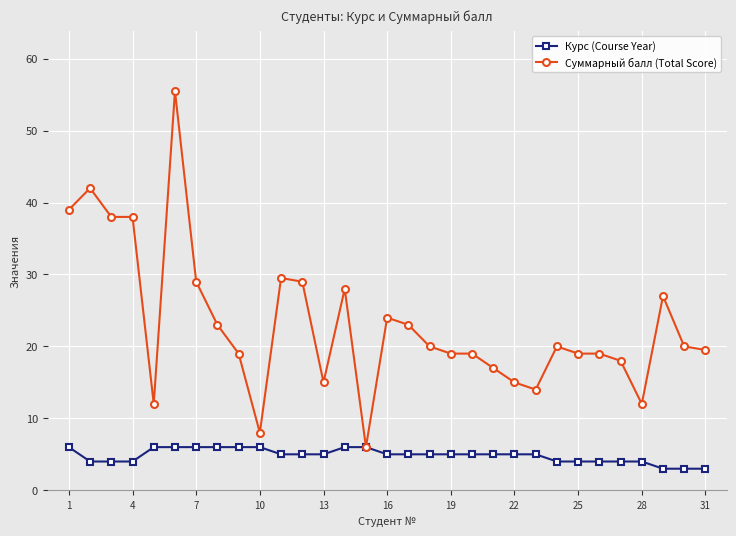

Which series has the largest range (max minus min)?

Суммарный балл (Total Score)